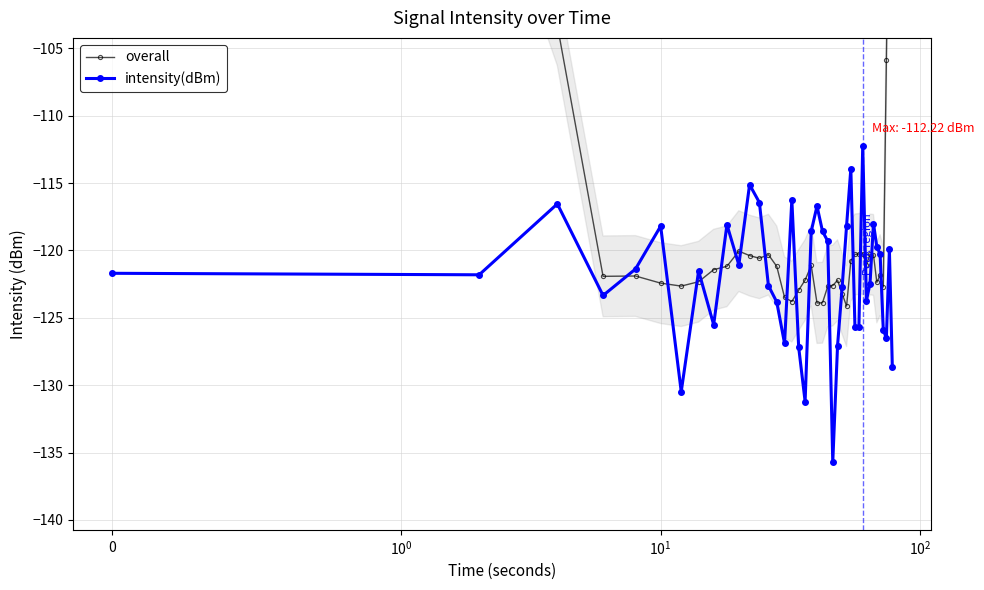

Which series has the largest total across all categories?

overall